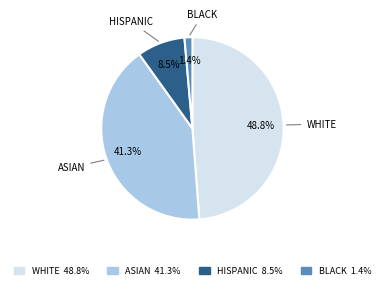

Does any single category account for the majority?

No